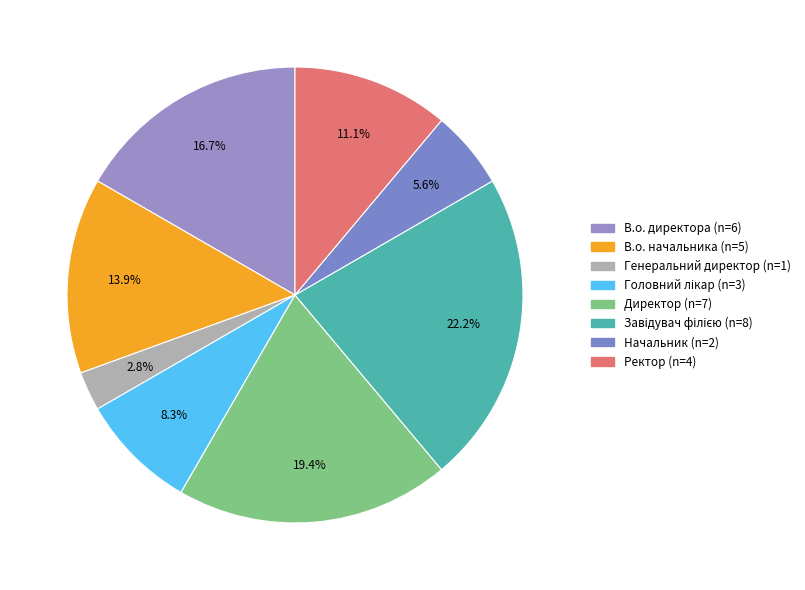

Does Завідувач філією represent more than half of the total?

No